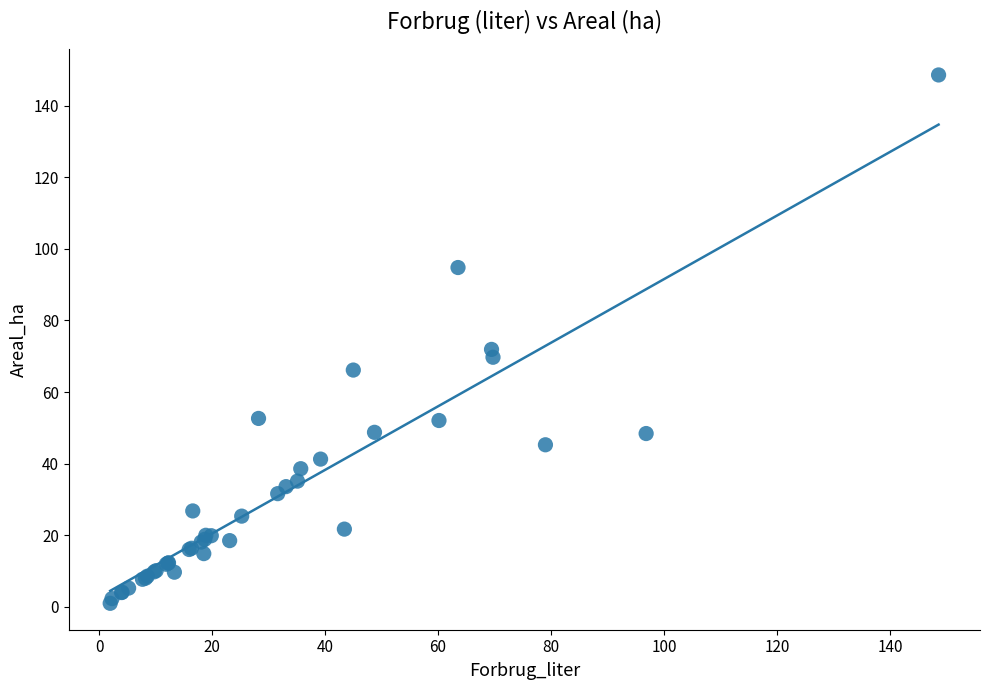

What Y value in the scatter plot is closest to 74?

71.9